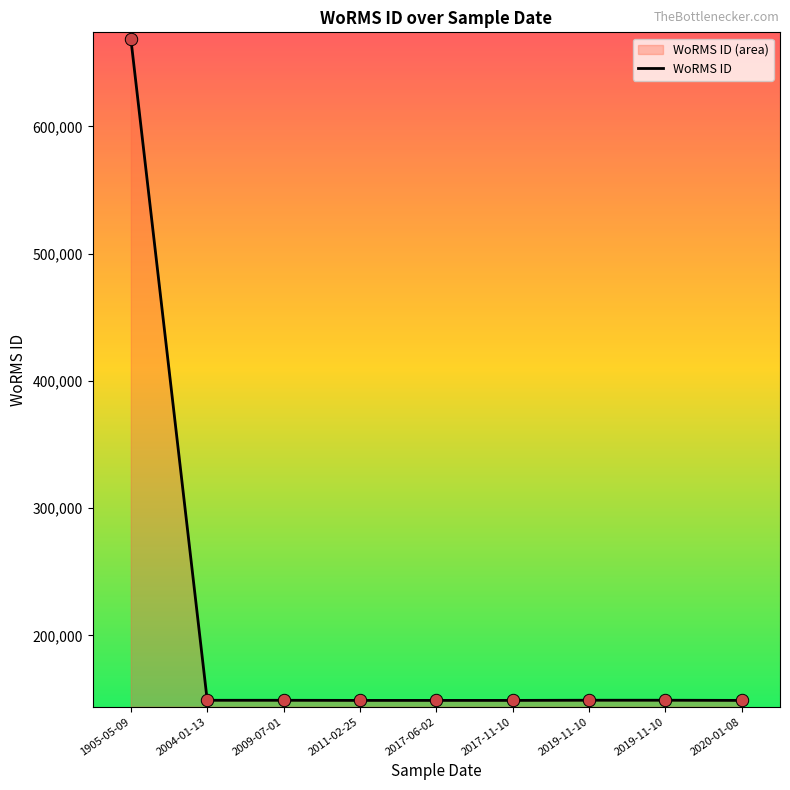

Between 2017-06-02 and 2019-11-10, which is larger?

2019-11-10